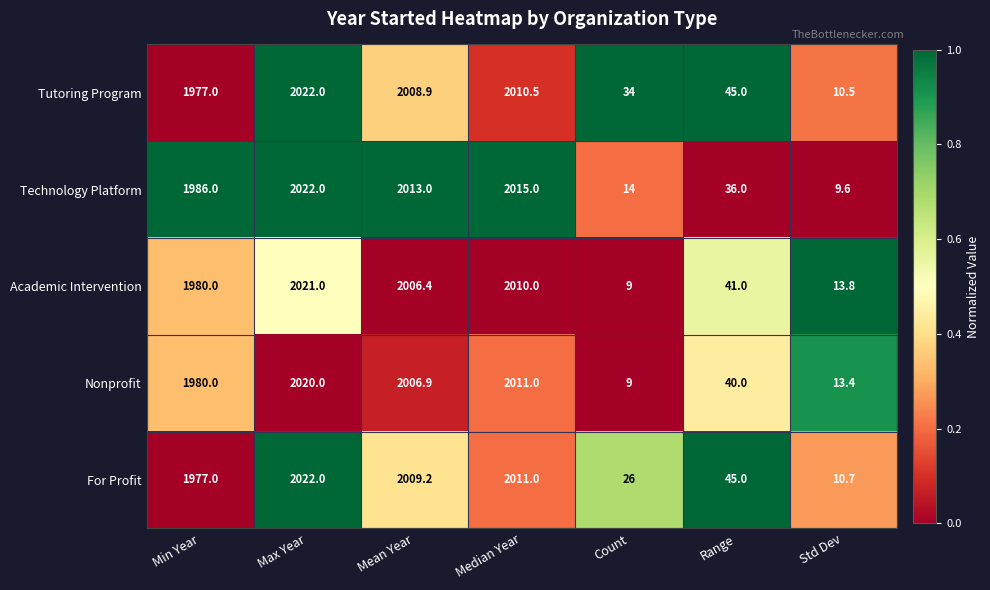

Which series changed the most between Count and Std Dev?

Tutoring Program